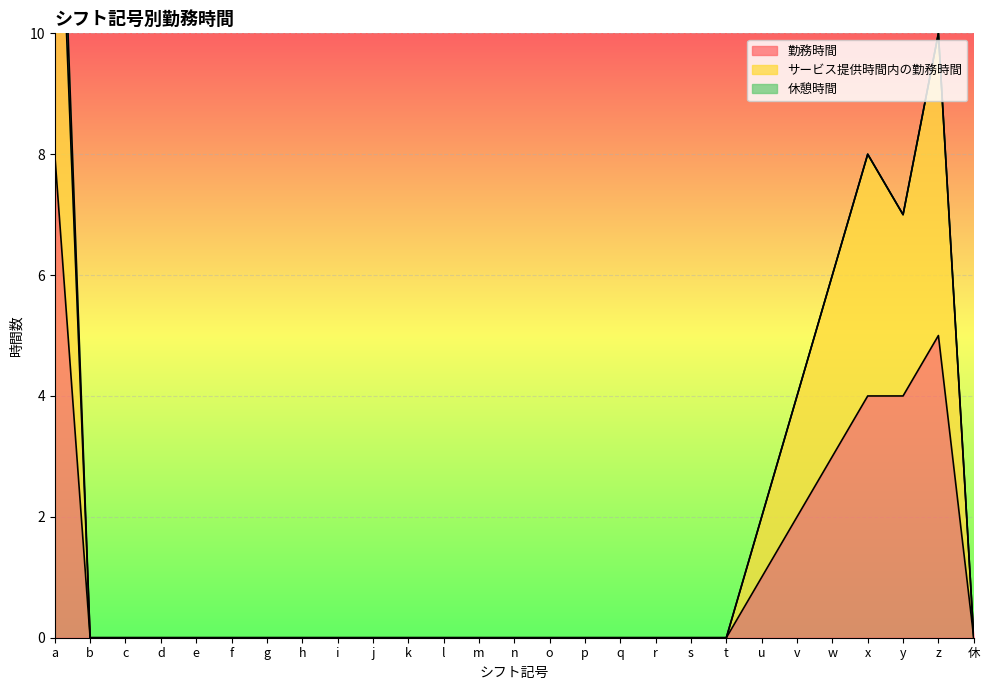

What is the difference between the 勤務時間 values at a and o?

8